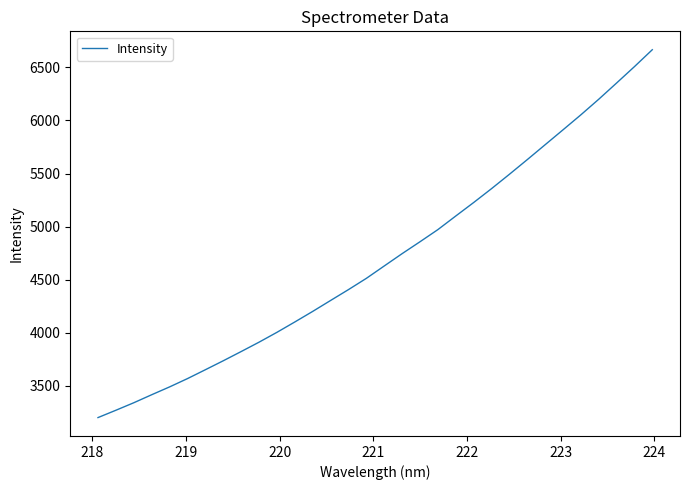

What is the greatest value displayed?

6666.1